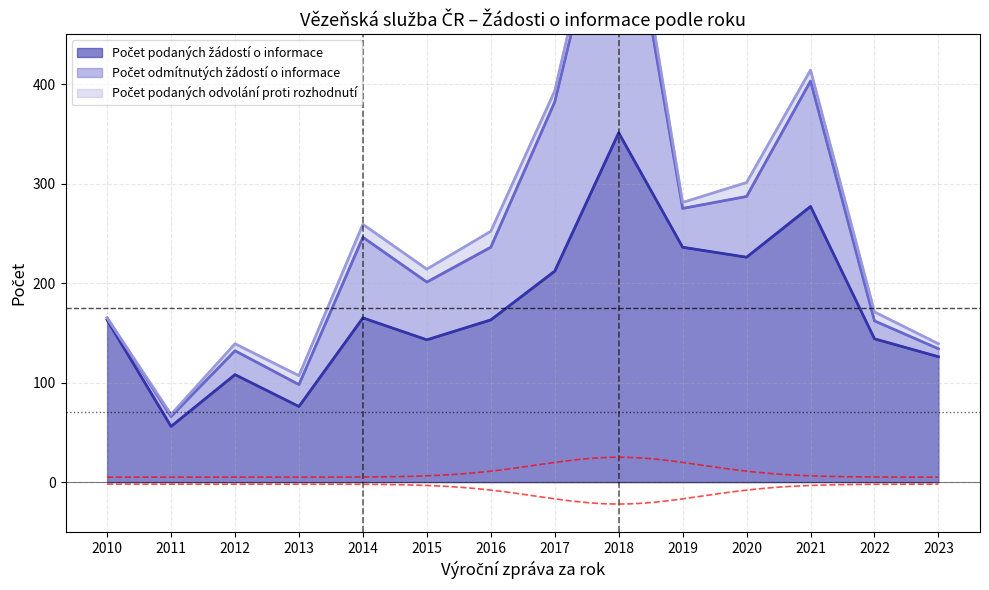

How many lines are shown in the chart?

3